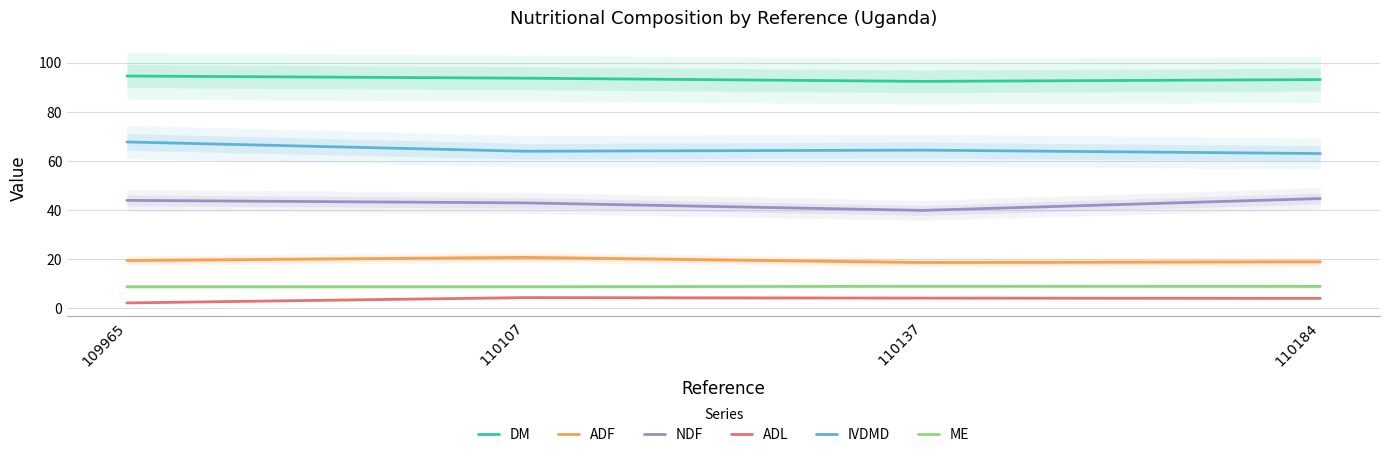

What value does the ADF series have at 110184?

19.0